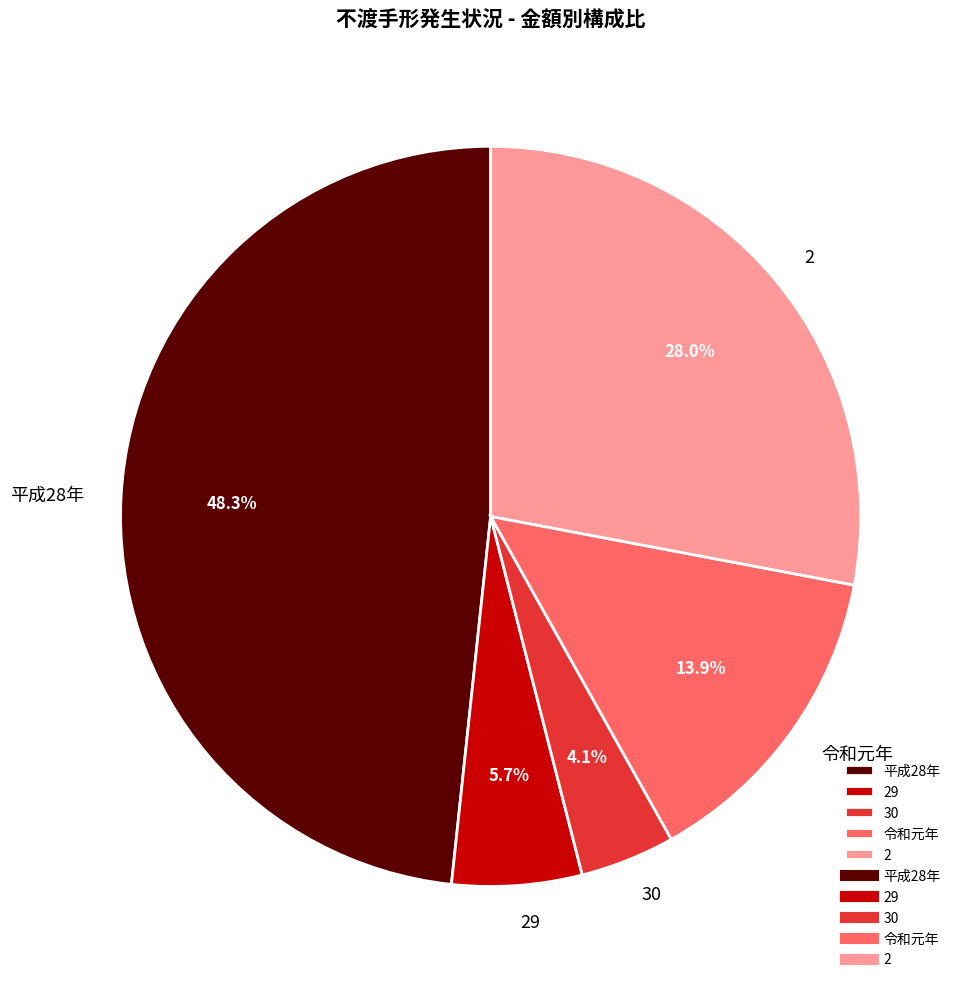

To the nearest percent, what percentage of the pie is 平成28年?

48%